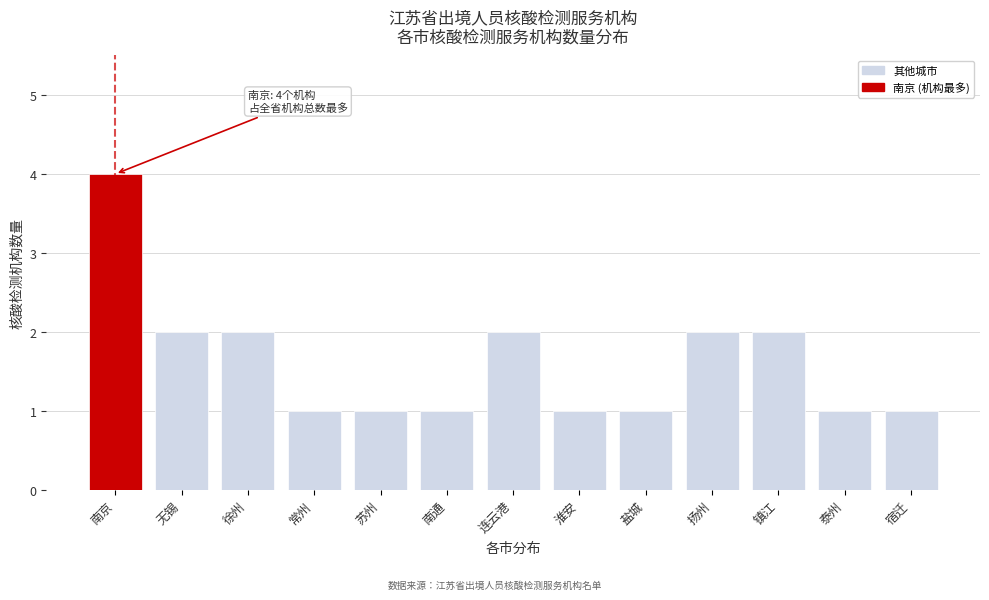

Reading left to right, what are all the values shown in this chart?

4	2	2	1	1	1	2	1	1	2	2	1	1